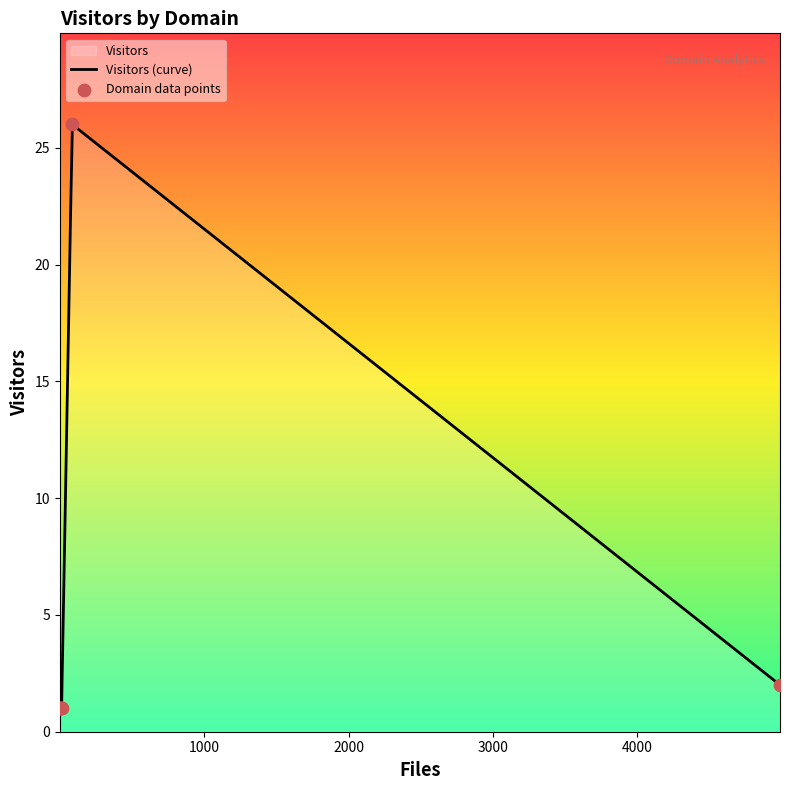

What is the change in value from co.uk to le.ac.uk?

-24